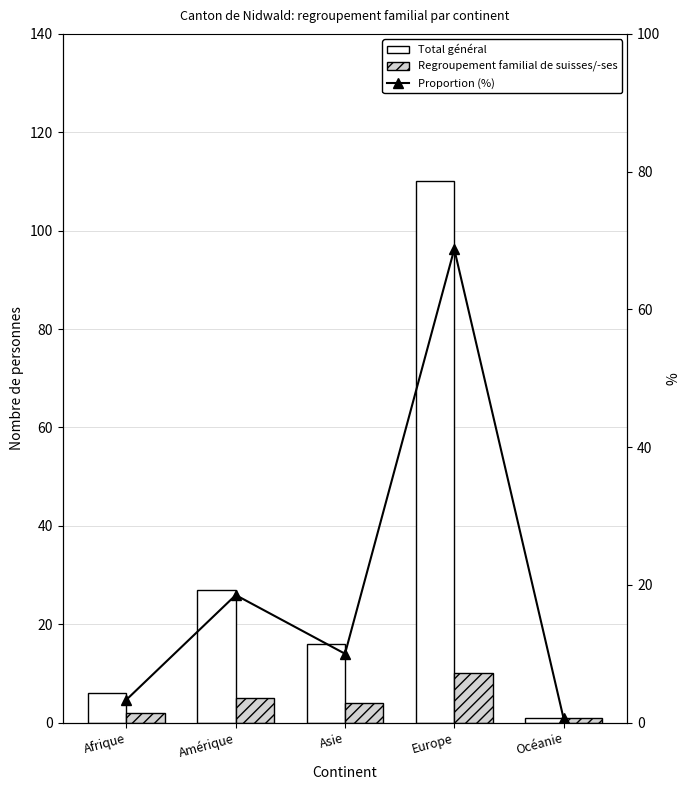

Rank the series by their maximum value, from highest to lowest.

Total général, Proportion (%), Regroupement familial de suisses/-ses